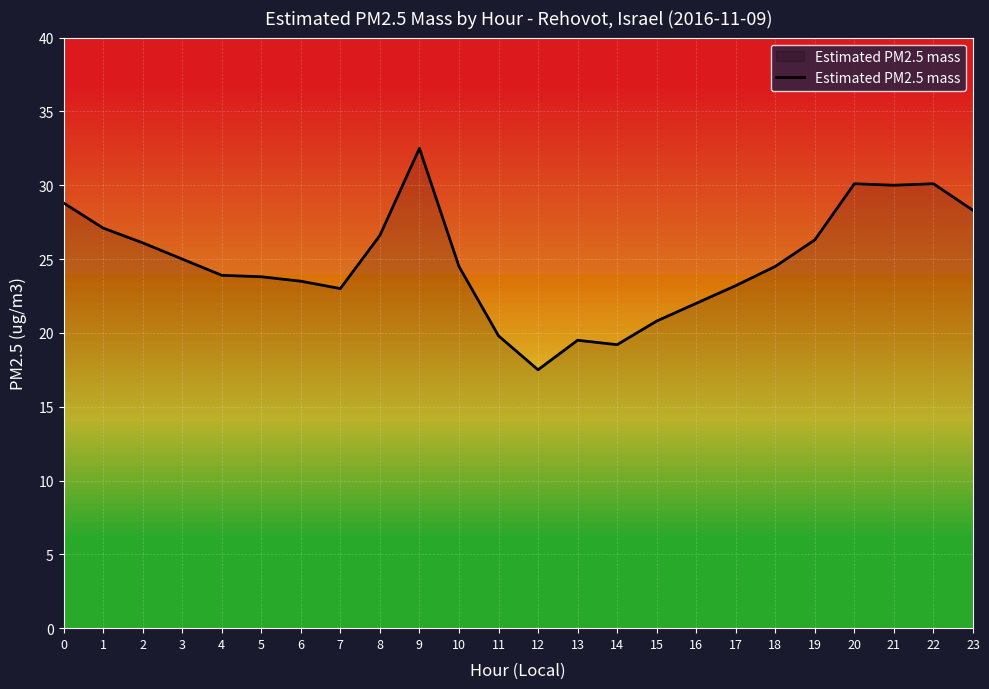

Which category has the highest value across all series?

9